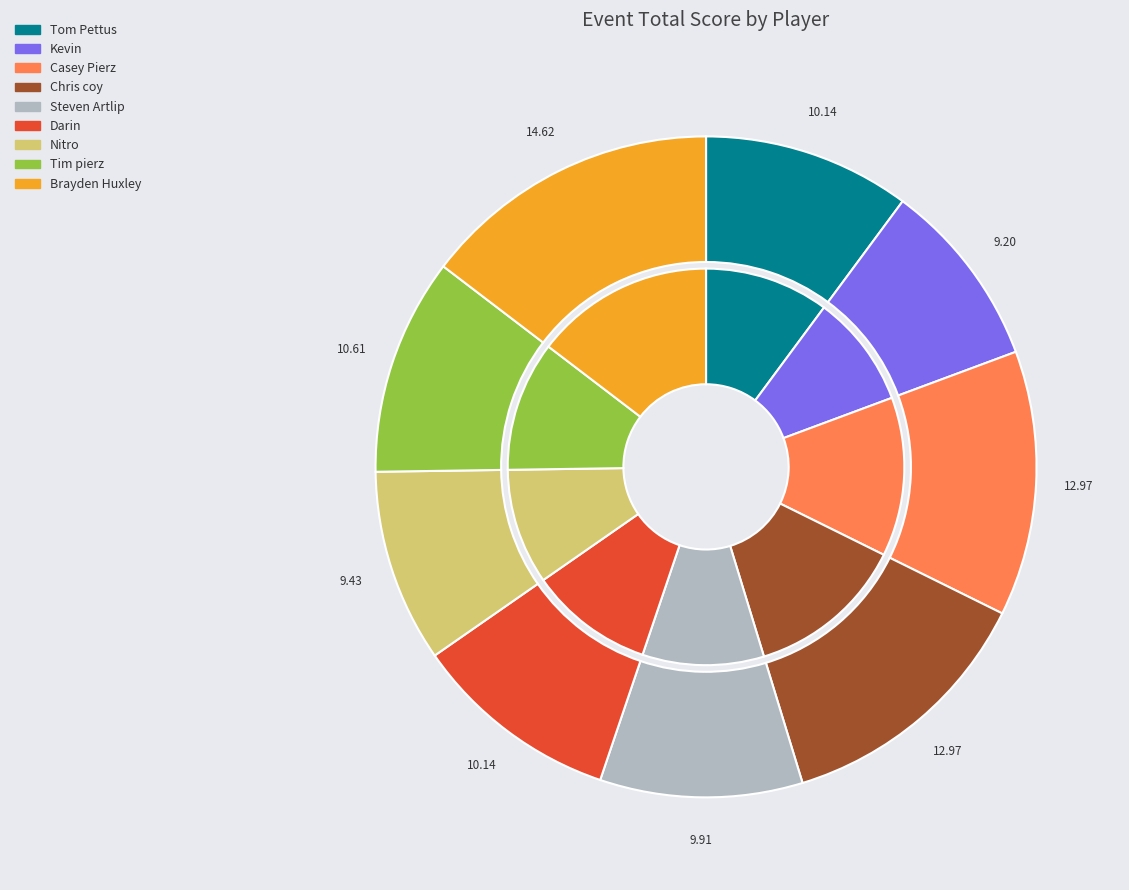

Is Tom Pettus the majority of the pie?

No